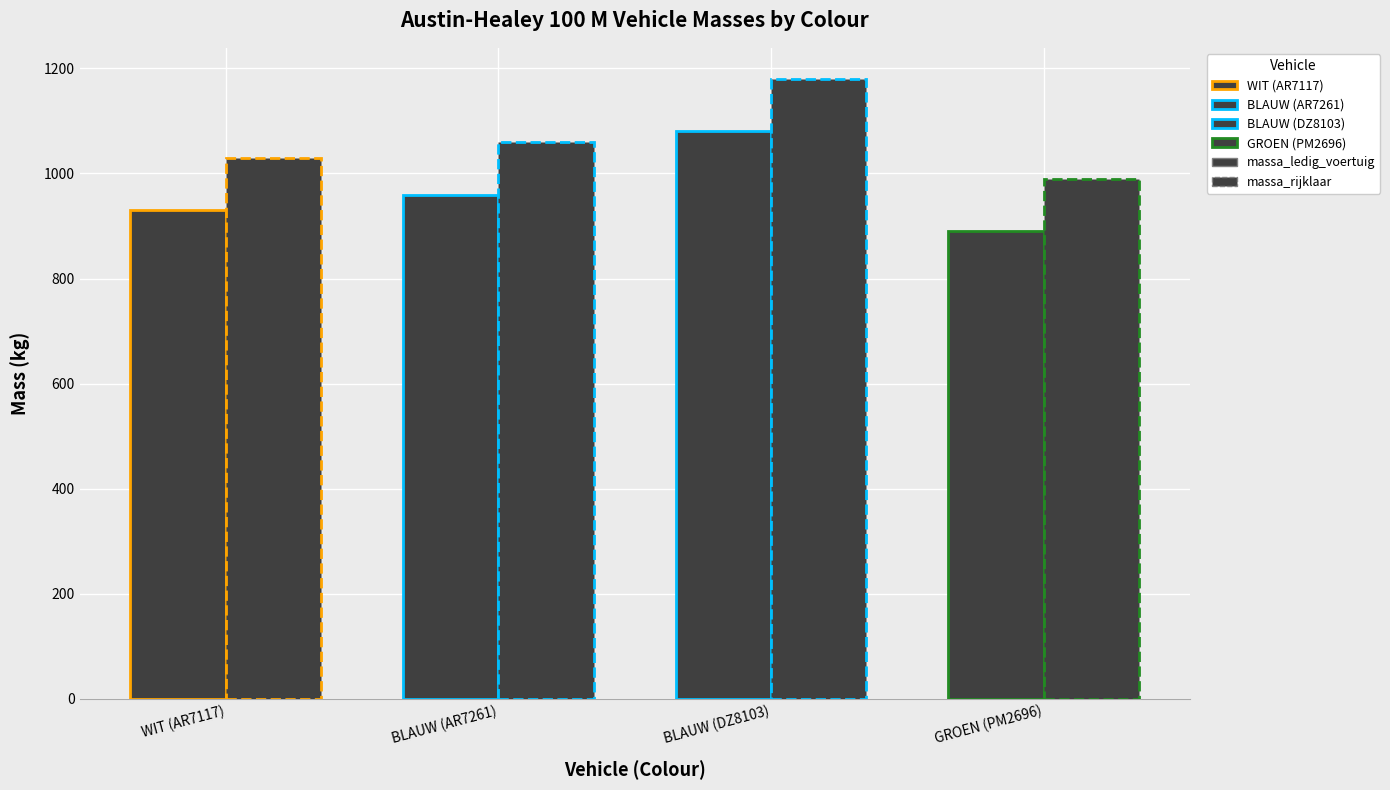

At how many categories does at least one series exceed 994?

3